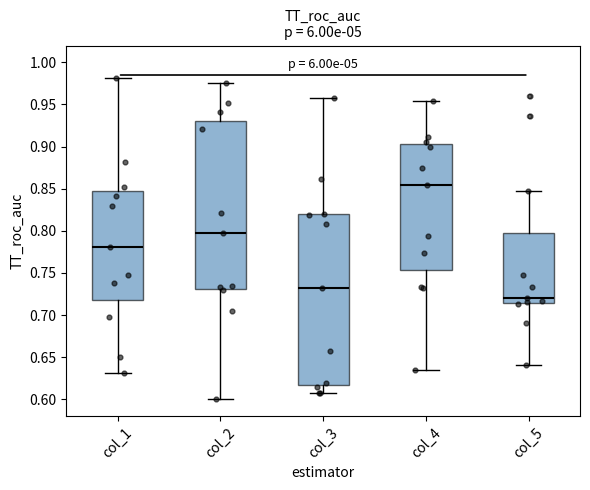

Reading left to right, read every box against the y-axis: the position of its median line, the range the box covers, and the ends of its whiskers. The values are not printed on the chart, so give them approximately, as read against the axis.

col_1: median 0.780, box 0.720 to 0.845, whiskers 0.630 to 0.980
col_2: median 0.800, box 0.730 to 0.930, whiskers 0.600 to 0.975
col_3: median 0.730, box 0.615 to 0.820, whiskers 0.610 to 0.960
col_4: median 0.855, box 0.755 to 0.905, whiskers 0.635 to 0.955
col_5: median 0.720, box 0.715 to 0.800, whiskers 0.640 to 0.845